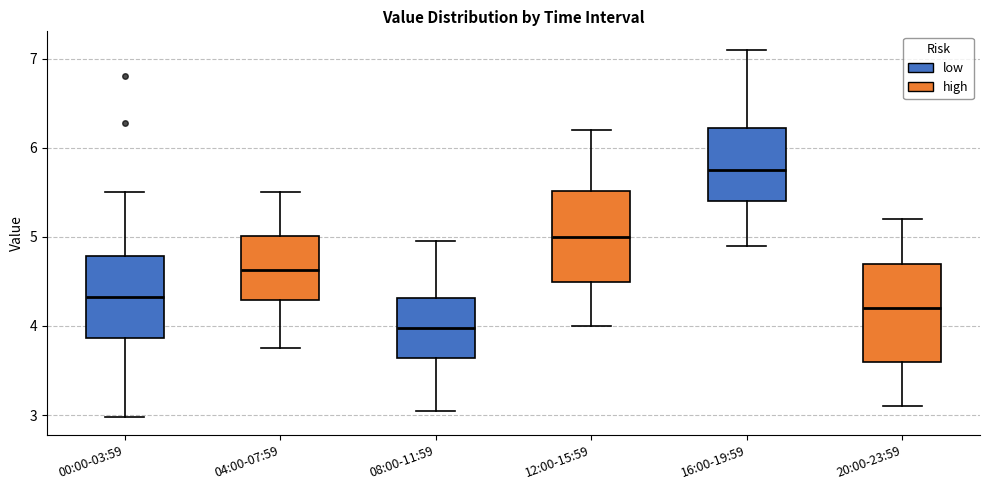

Reading left to right, transcribe this box plot: for each box, give where its median line is, the range the box spans, and where its two whiskers end, as read against the y-axis. The values are not printed on the chart, so give them approximately, as read against the axis.

00:00-03:59: median 4.3, box 3.9 to 4.8, whiskers 3.0 to 5.5
04:00-07:59: median 4.6, box 4.3 to 5.0, whiskers 3.8 to 5.5
08:00-11:59: median 4.0, box 3.6 to 4.3, whiskers 3.1 to 5.0
12:00-15:59: median 5.0, box 4.5 to 5.5, whiskers 4.0 to 6.2
16:00-19:59: median 5.8, box 5.4 to 6.2, whiskers 4.9 to 7.1
20:00-23:59: median 4.2, box 3.6 to 4.7, whiskers 3.1 to 5.2